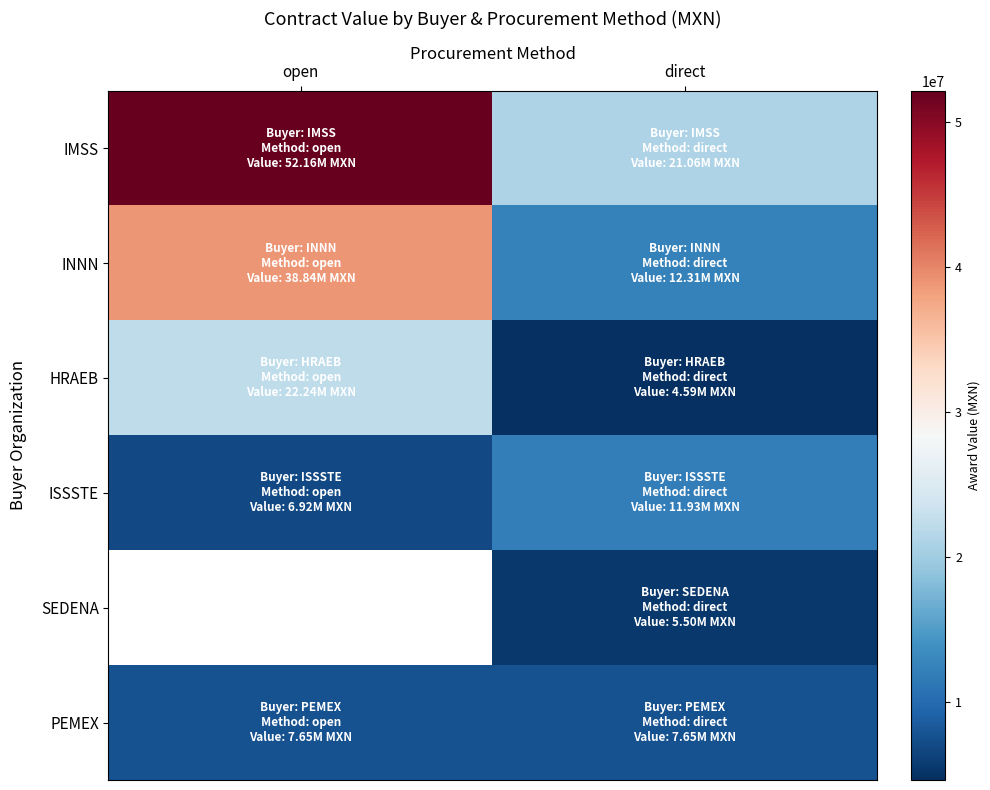

True or false: ISSSTE has a value of 11930400.0 at direct.

True